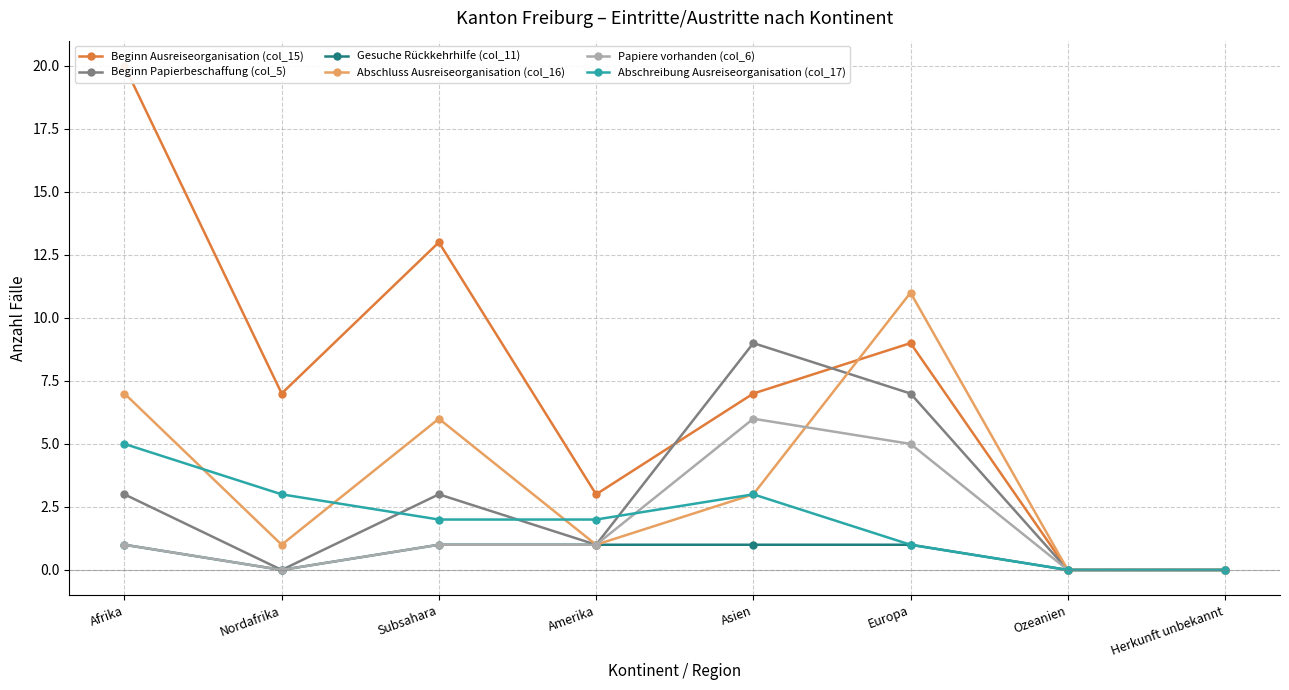

What is the label of the 7th point from the right?

Nordafrika